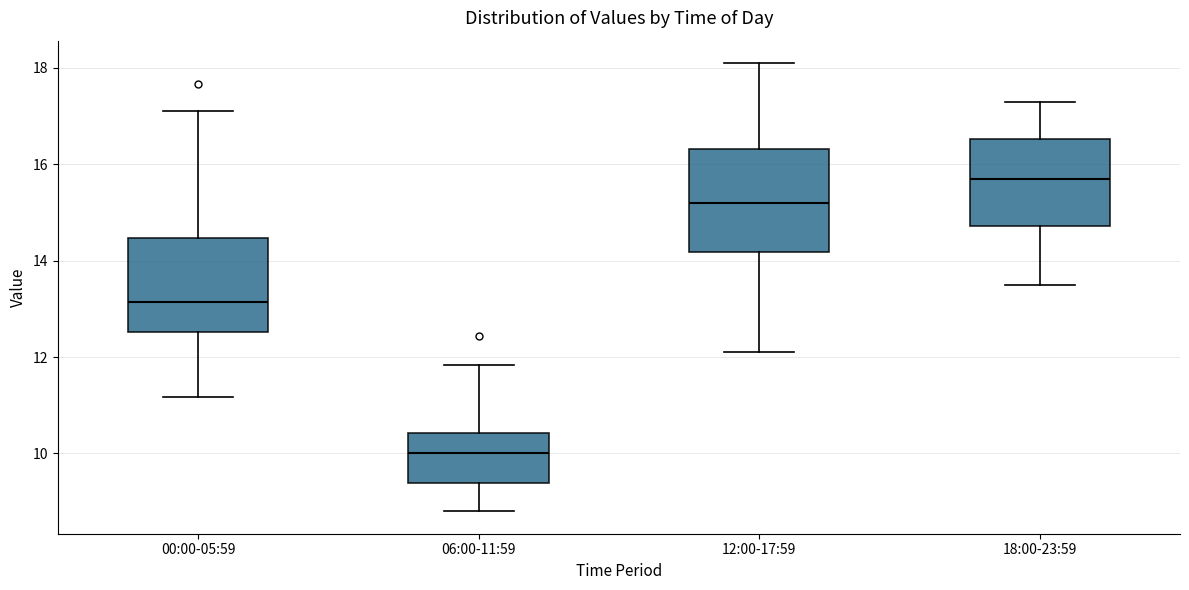

Which box's median line is the lowest?

06:00-11:59